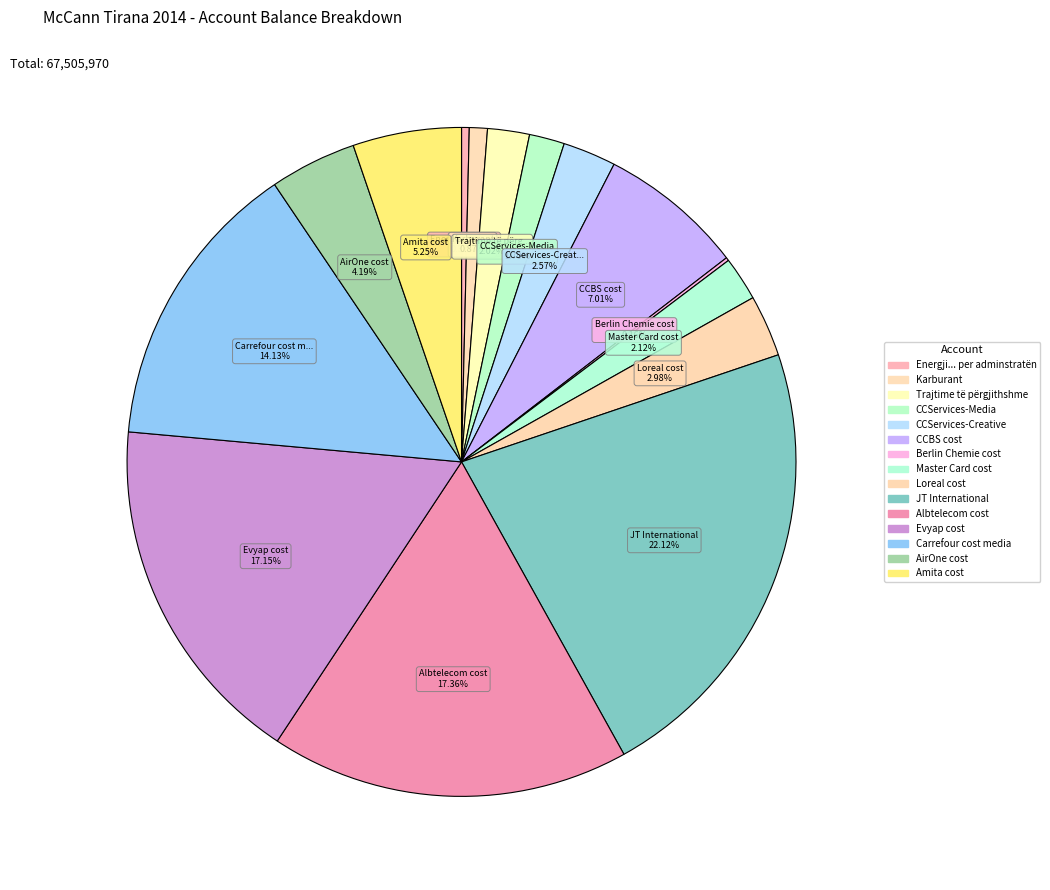

To the nearest percent, what percentage of the pie is Evyap cost?

17%